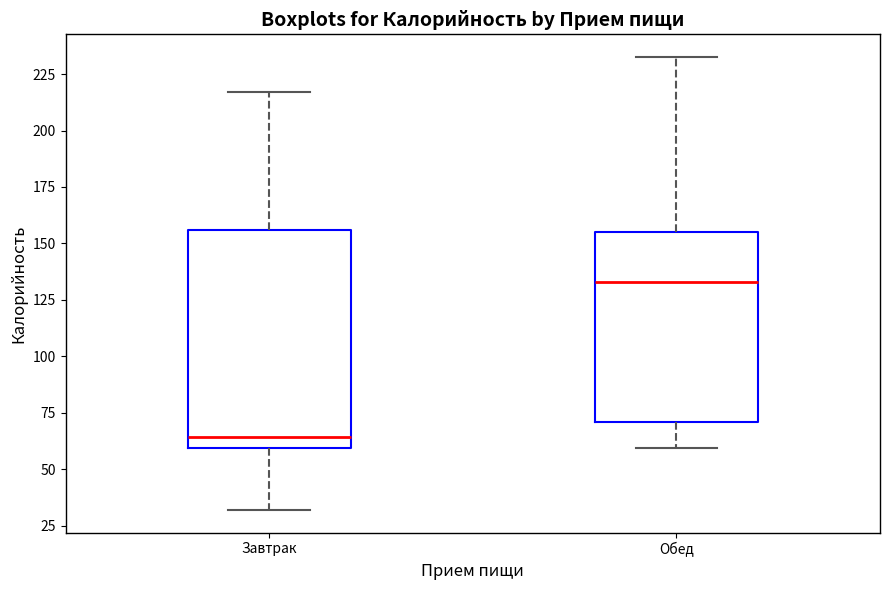

Reading left to right, transcribe this box plot: for each box, give where its median line is, the range the box spans, and where its two whiskers end, as read against the y-axis. The values are not printed on the chart, so give them approximately, as read against the axis.

Завтрак: median 65, box 60 to 155, whiskers 30 to 215
Обед: median 135, box 70 to 155, whiskers 60 to 235